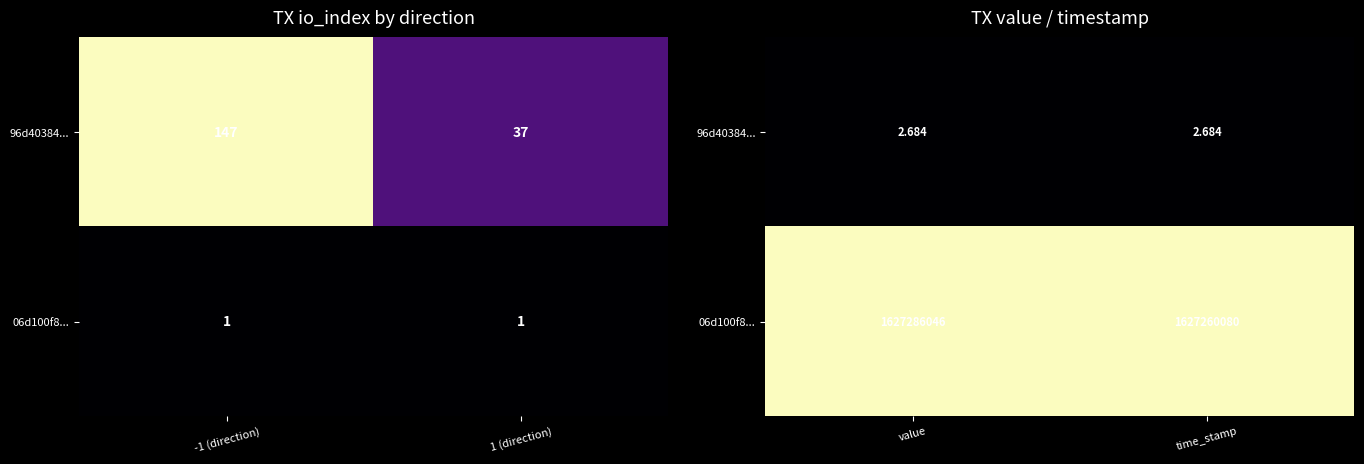

Which series has the largest range (max minus min)?

96d40384...